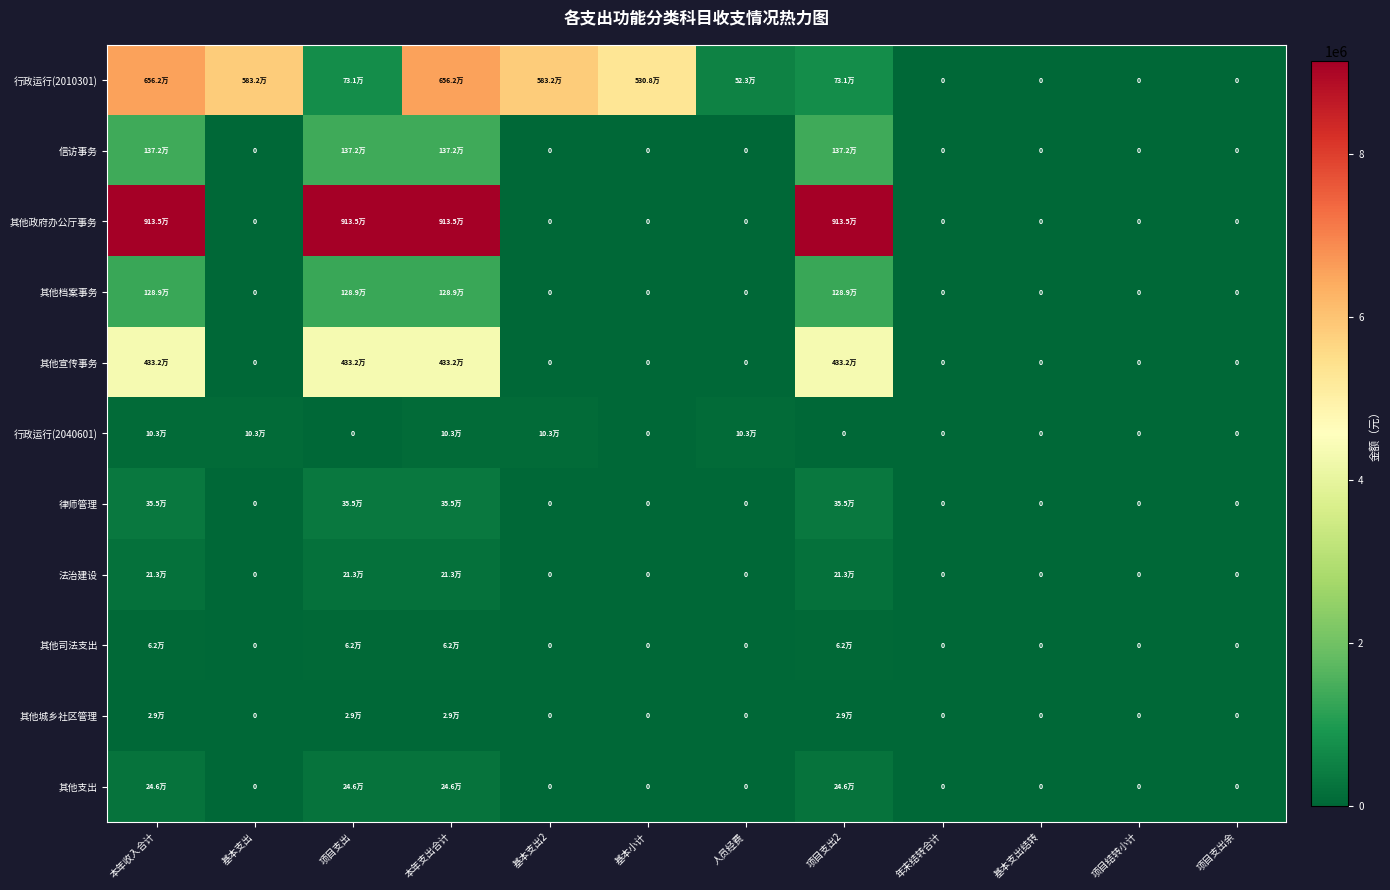

Which series has the largest total across all categories?

其他政府办公厅事务